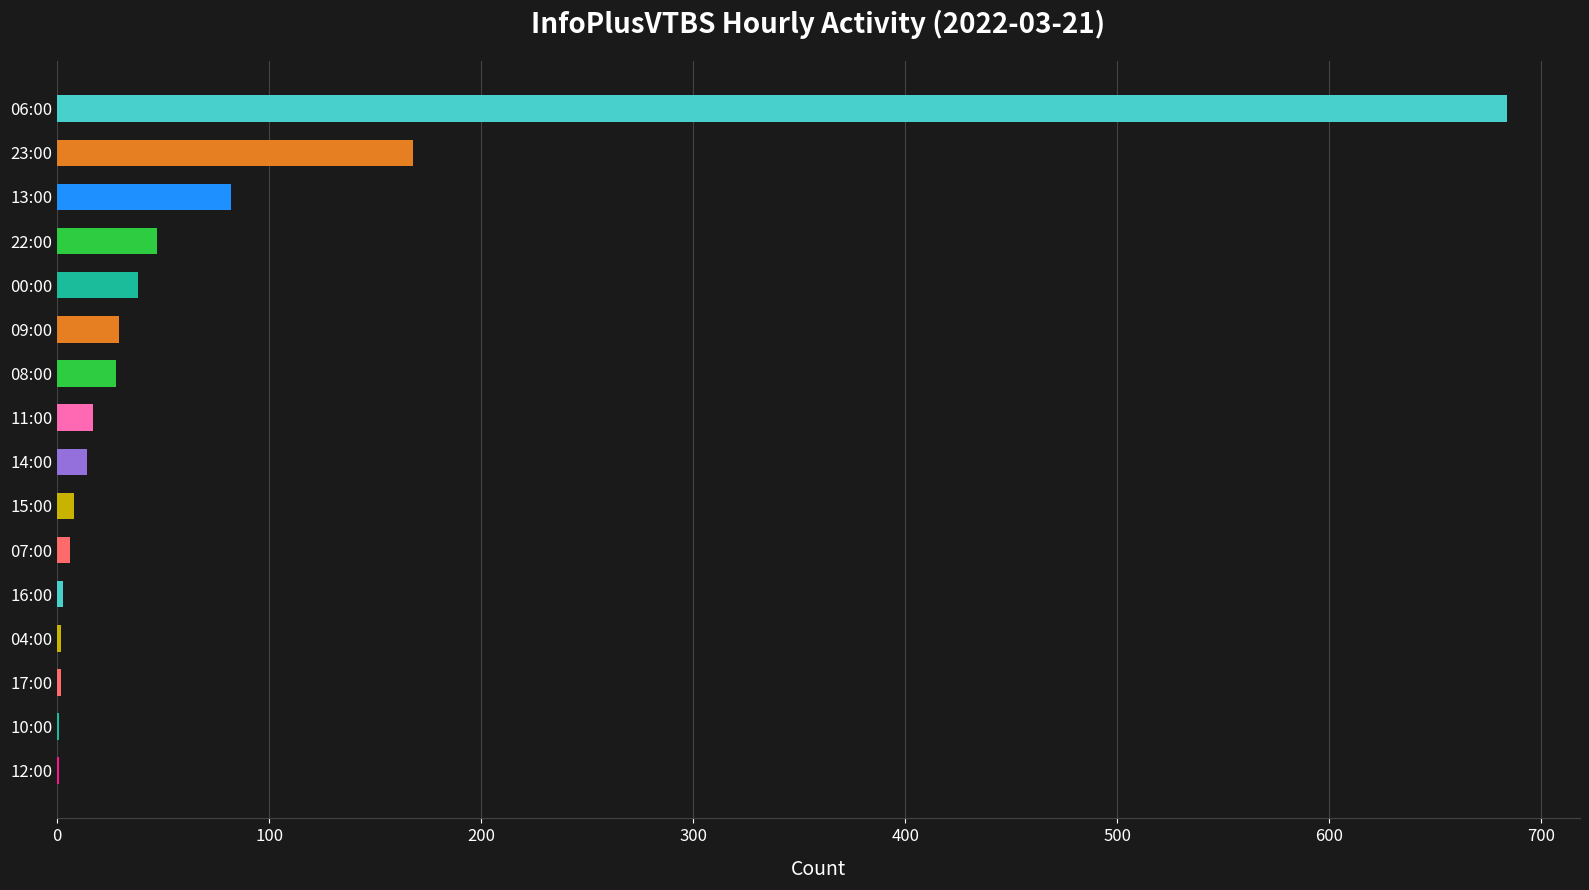

What is the greatest value displayed?

684